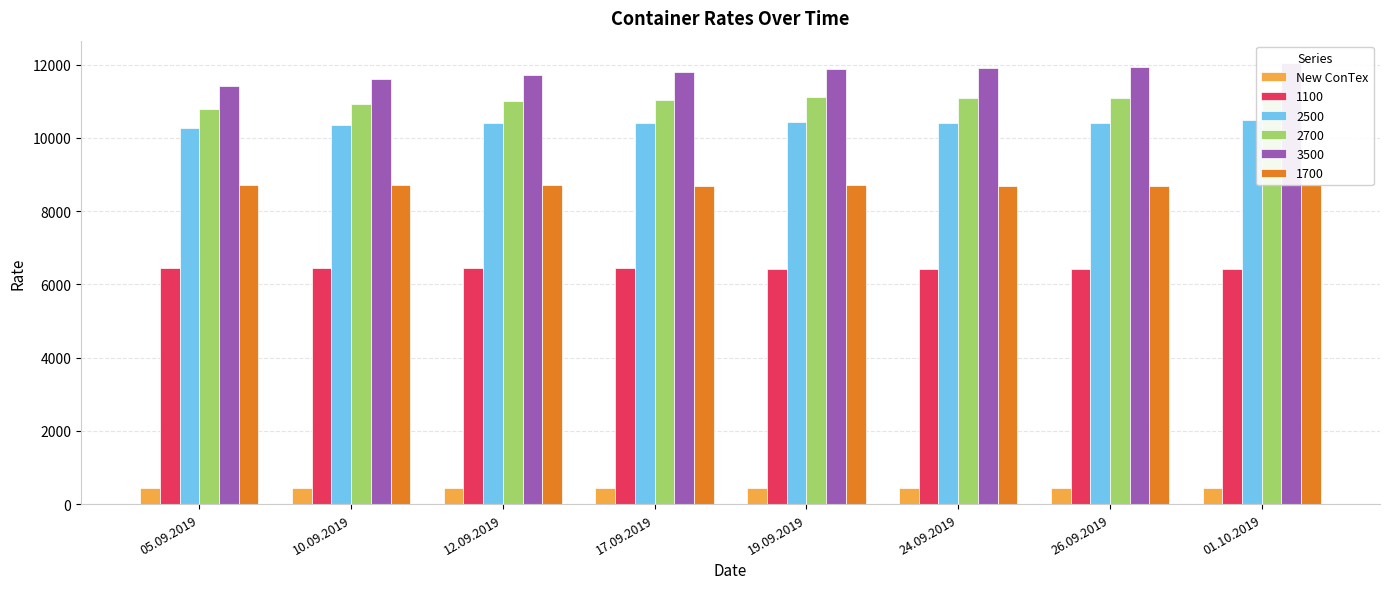

Rank the categories by value from lowest to highest.

05.09.2019, 10.09.2019, 12.09.2019, 17.09.2019, 26.09.2019, 19.09.2019, 24.09.2019, 01.10.2019